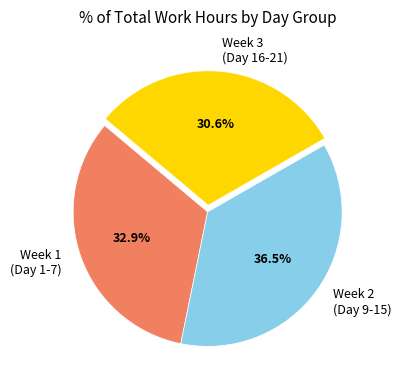

What is the total percentage of Week 1 (Day 1-7) and Week 3 (Day 16-21)?

63.5%